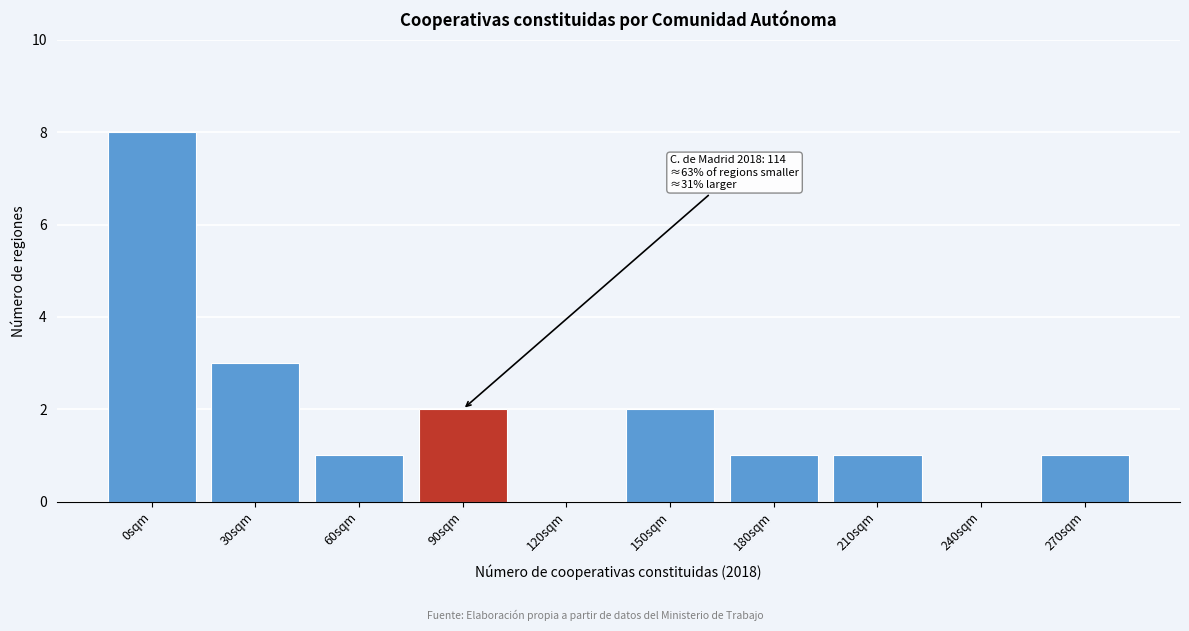

Reading right to left, list all the values displayed in this chart.

270sqm=1	240sqm=0	210sqm=1	180sqm=1	150sqm=2	120sqm=0	90sqm=2	60sqm=1	30sqm=3	0sqm=8